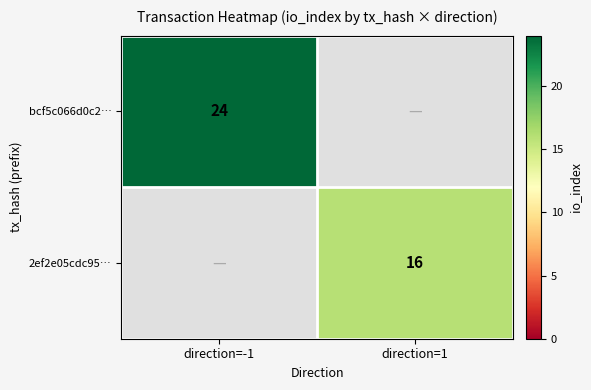

The bcf5c066d0c2… series shows 24 at direction=-1. True or false?

True